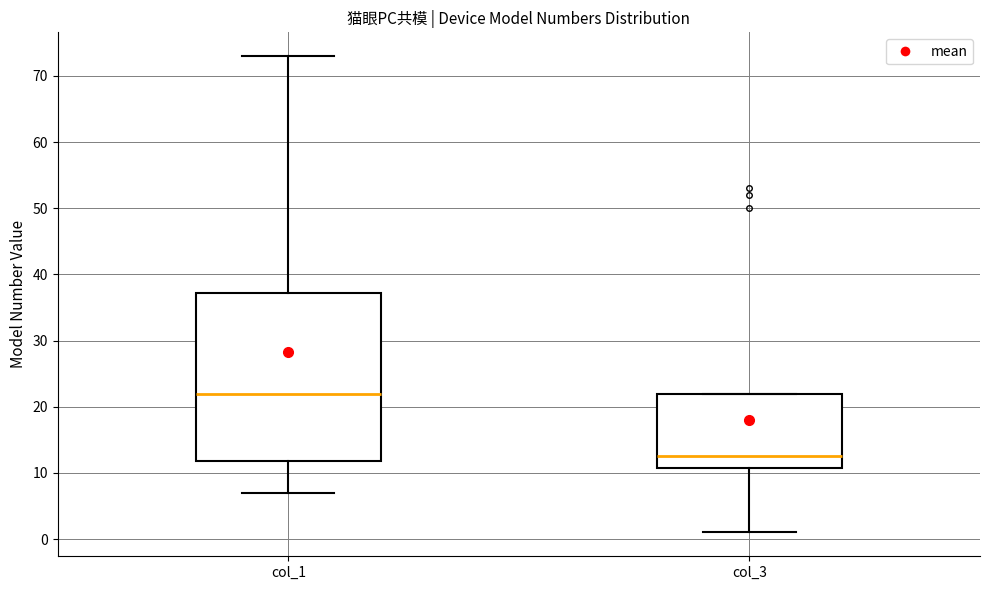

Which box's median line is the highest?

col_1